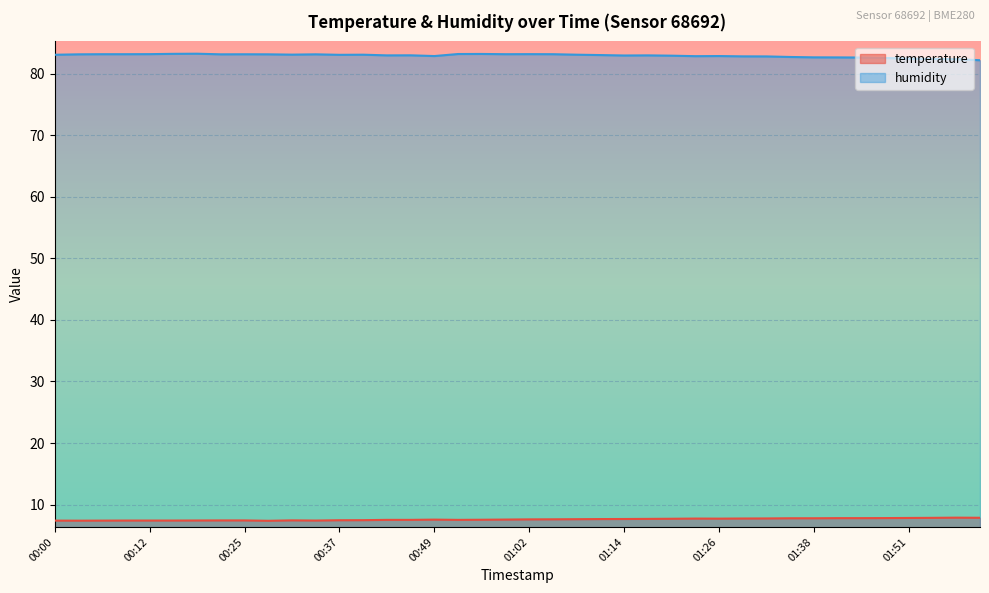

What position from the right is 00:31?

30